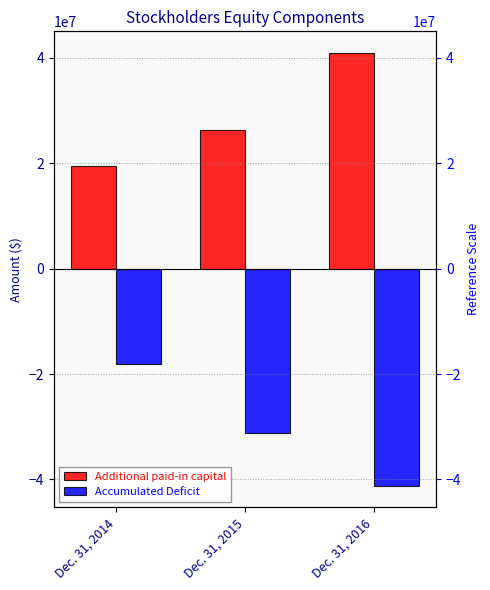

What is the maximum value for Accumulated Deficit?

-18039000